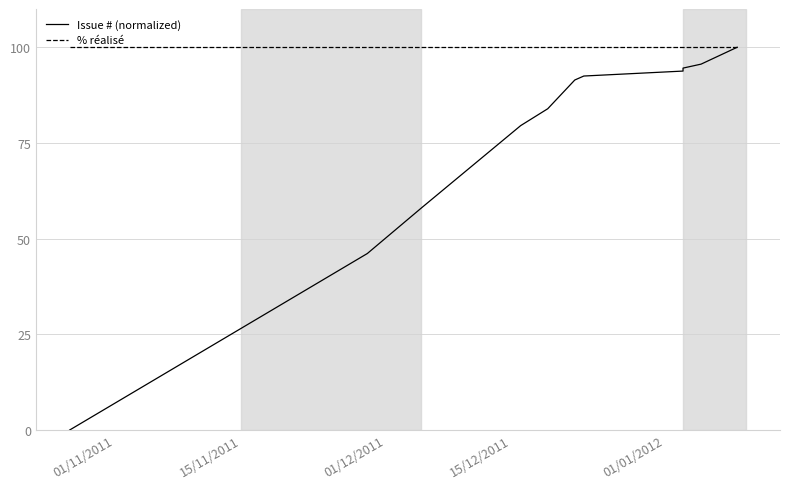

What is the label of the 2nd point from the left?

15/11/2011